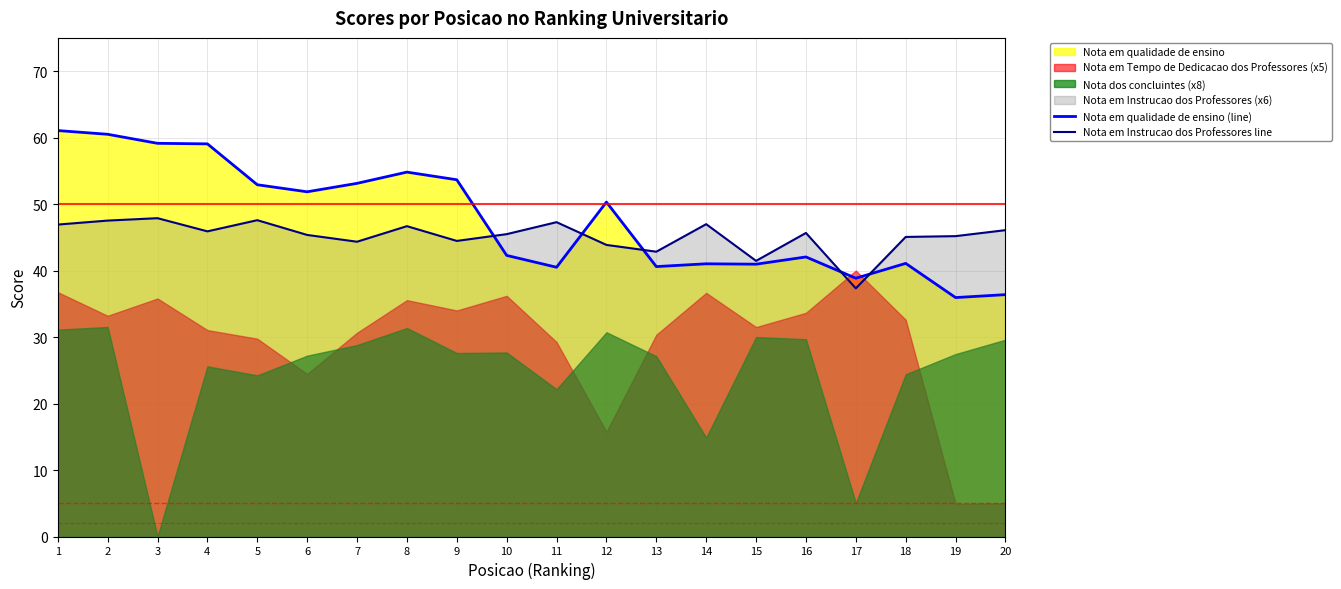

Reading left to right, extract all data points from this chart.

Nota em qualidade de ensino (line): 1=61.1	2=60.5	3=59.1	4=59.1	5=52.9	6=51.9	7=53.1	8=54.8	9=53.7	10=42.3	11=40.5	12=50.3	13=40.6	14=41.0	15=41.0	16=42.0	17=38.9	18=41.1	19=35.9	20=36.4
Nota em Instrucao dos Professores line: 1=46.9	2=47.5	3=47.9	4=45.9	5=47.6	6=45.4	7=44.3	8=46.7	9=44.5	10=45.5	11=47.3	12=43.9	13=42.8	14=47.0	15=41.5	16=45.7	17=37.3	18=45.1	19=45.2	20=46.1